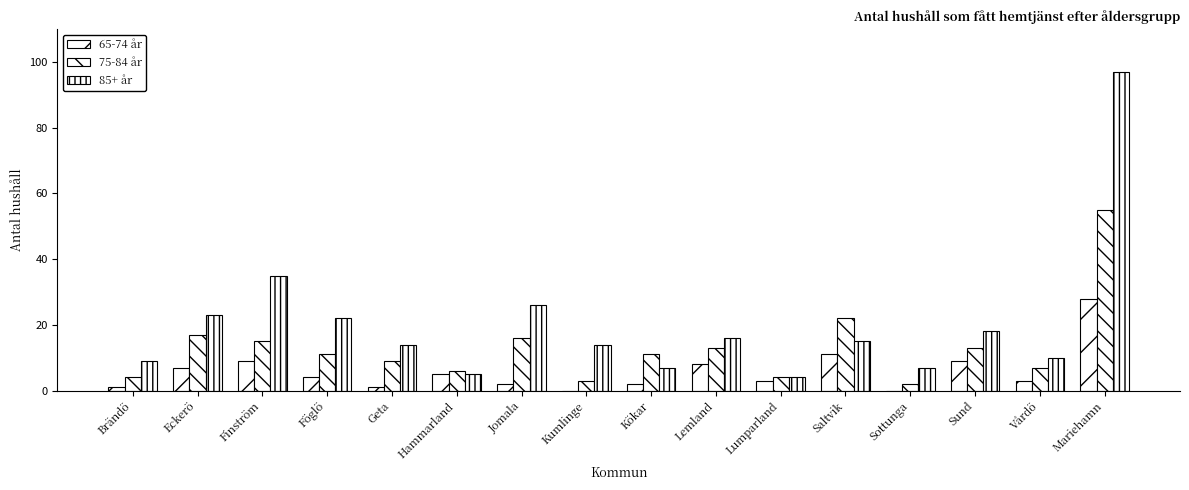

Which series changed the most between Brändö and Kökar?

75-84 år